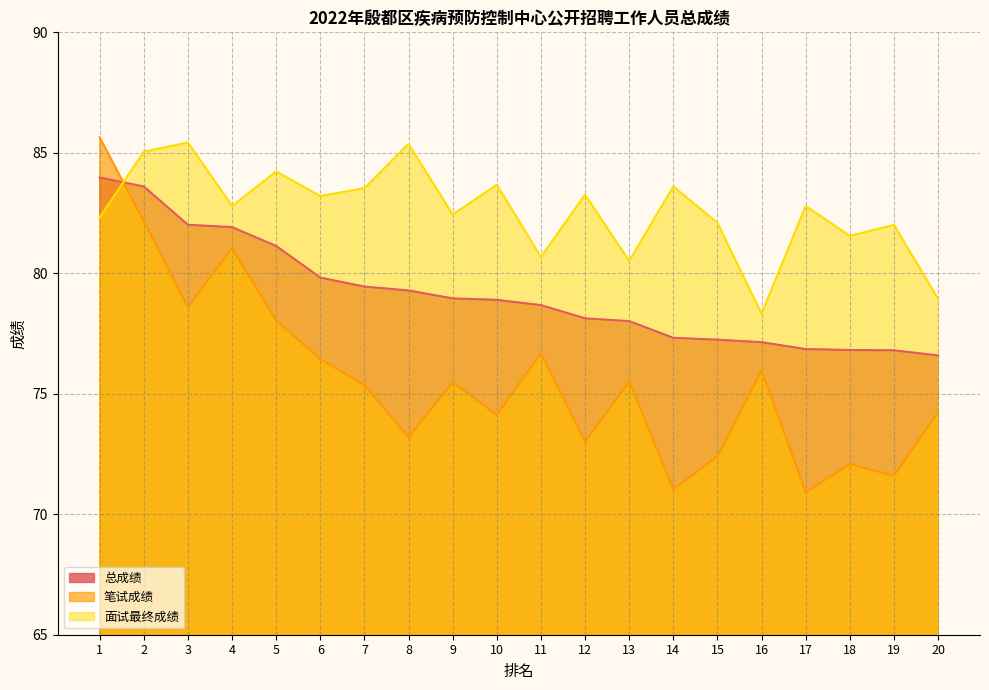

True or false: 面试最终成绩 has a value of 82.4 at 9.

True